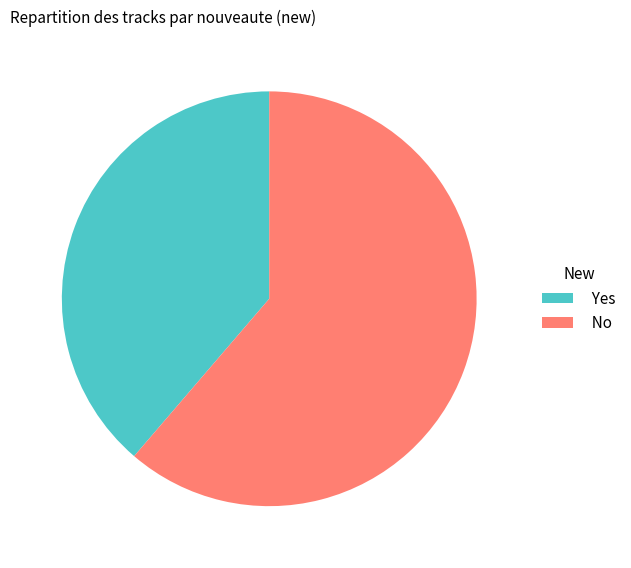

What is the majority slice?

No